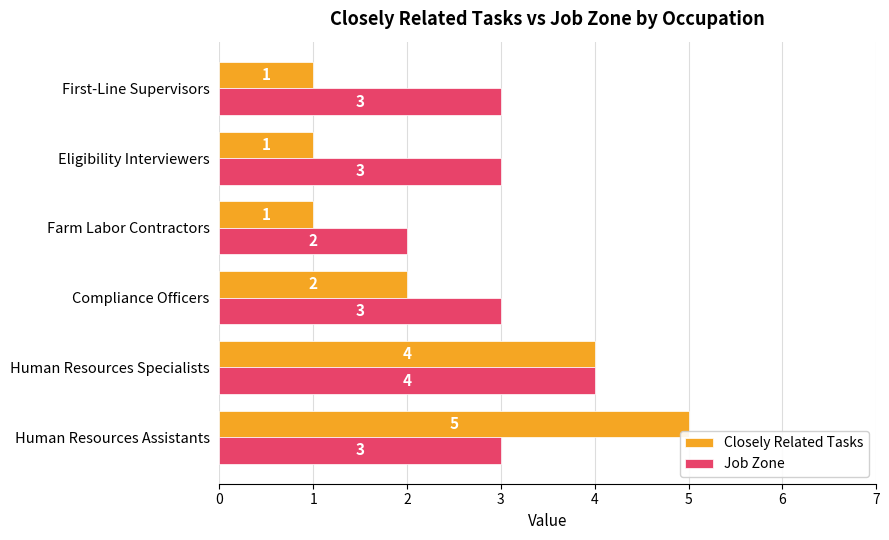

The value of Job Zone at Compliance Officers is 5. True or false?

False